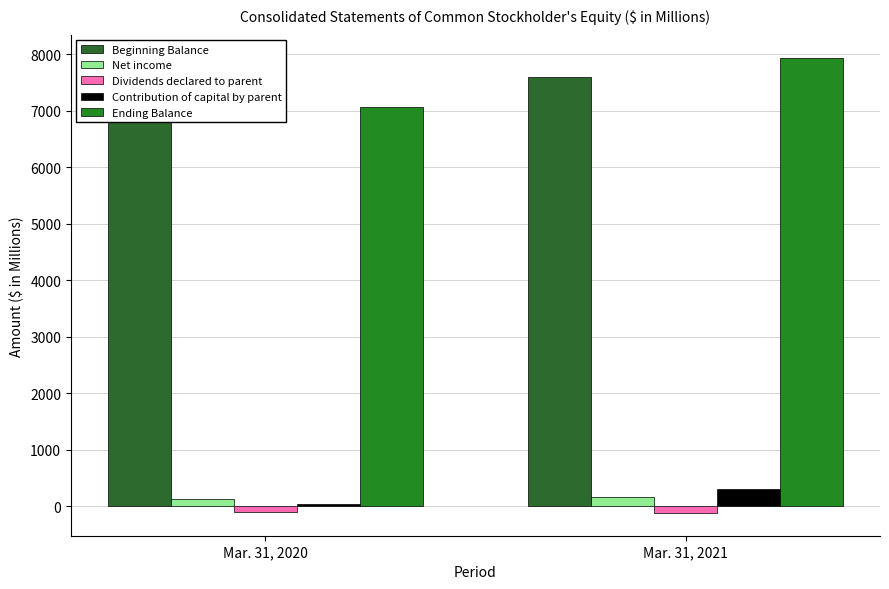

Count the number of categories in the chart.

2